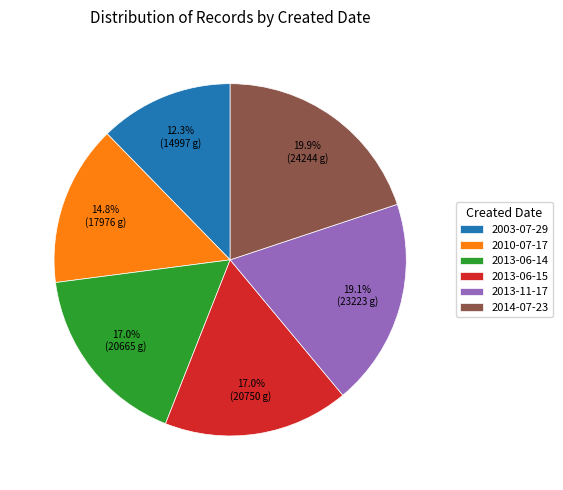

Is it true that 2013-11-17 is 5% of the pie?

False